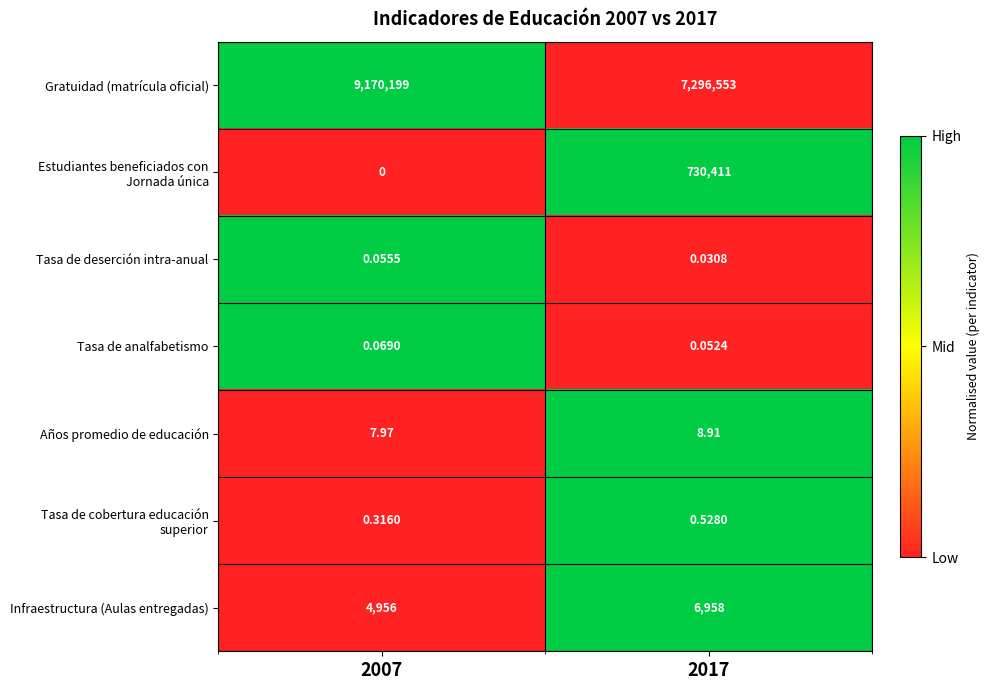

Which label corresponds to the largest value in the chart?

2007